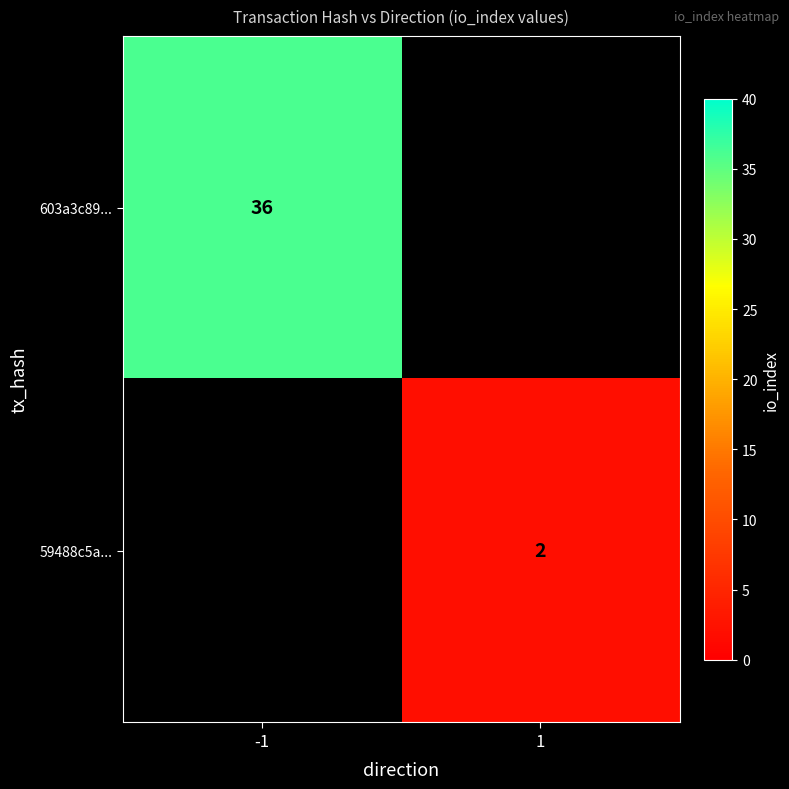

The 603a3c89... series shows 64 at -1. True or false?

False